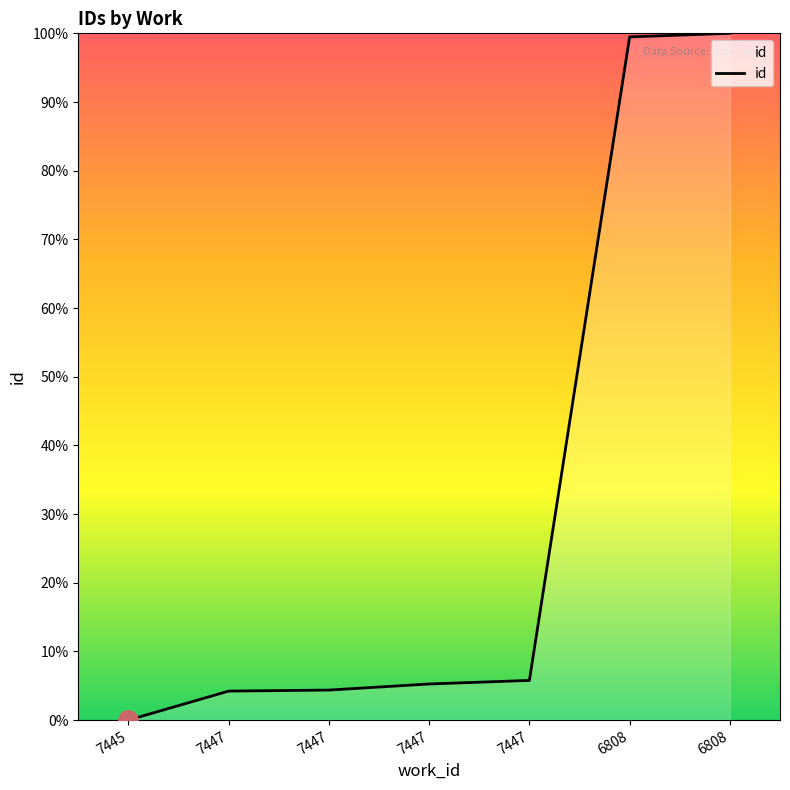

True or false: there are more than 2 points higher than both neighbors.

False